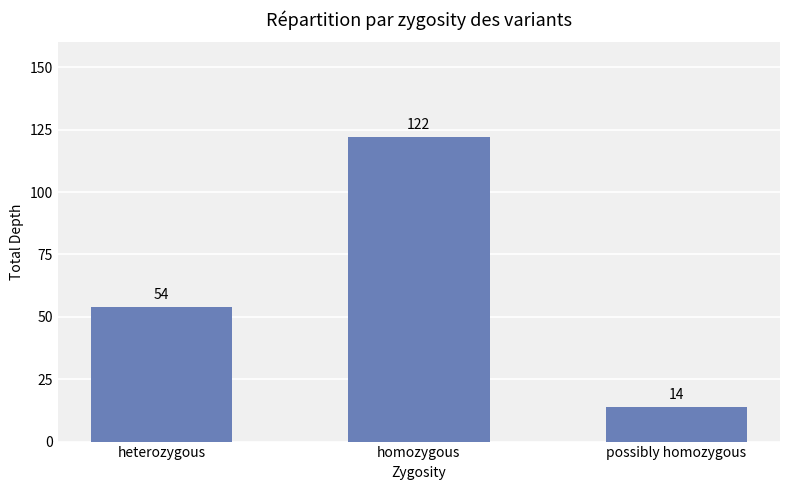

What position from the right is possibly homozygous?

1